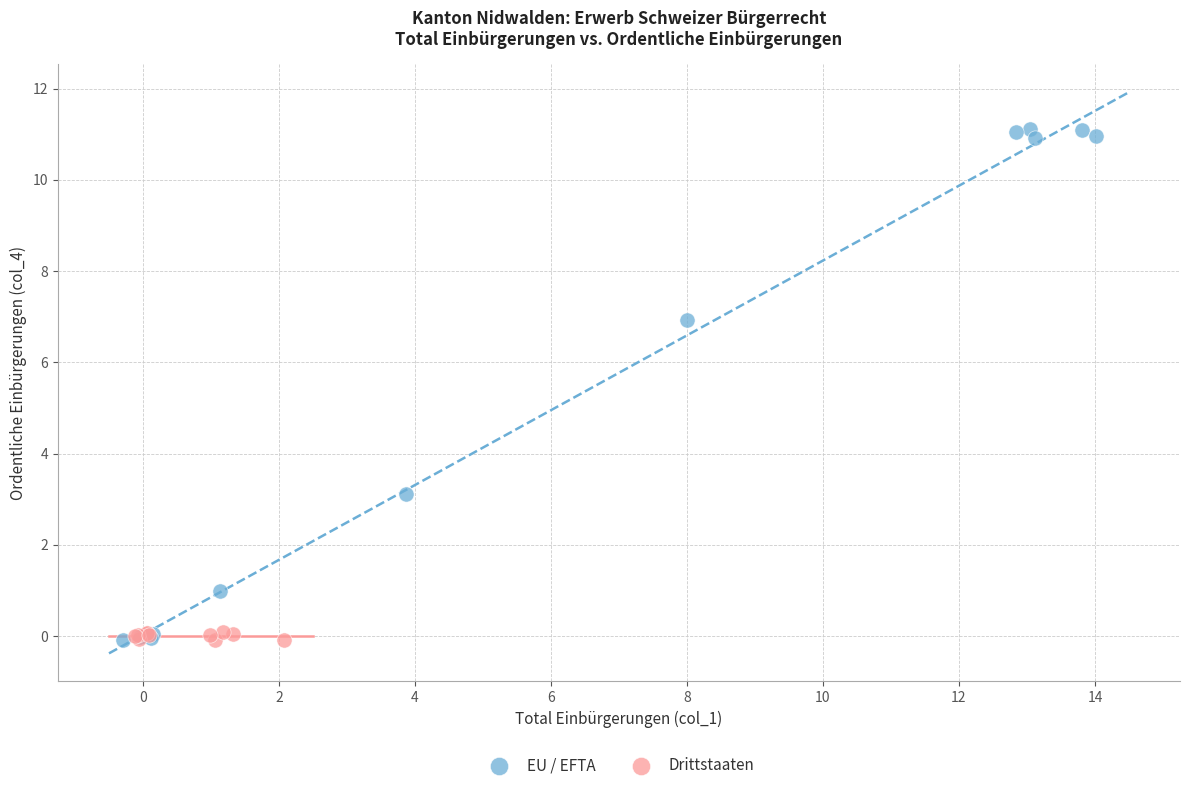

Which series contains the highest Y value?

EU / EFTA